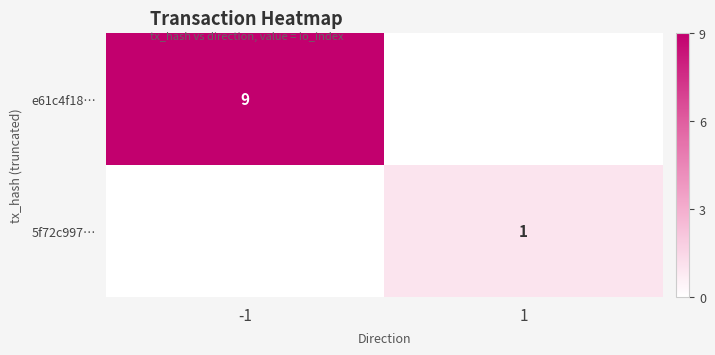

Is it true that e61c4f18… equals 9 at -1?

True